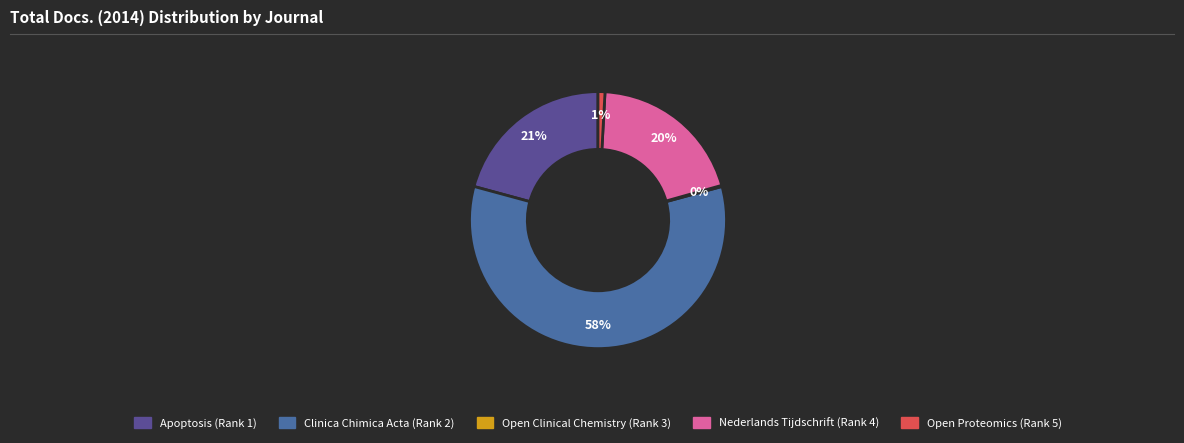

To the nearest percent, what is the average slice percentage?

20%